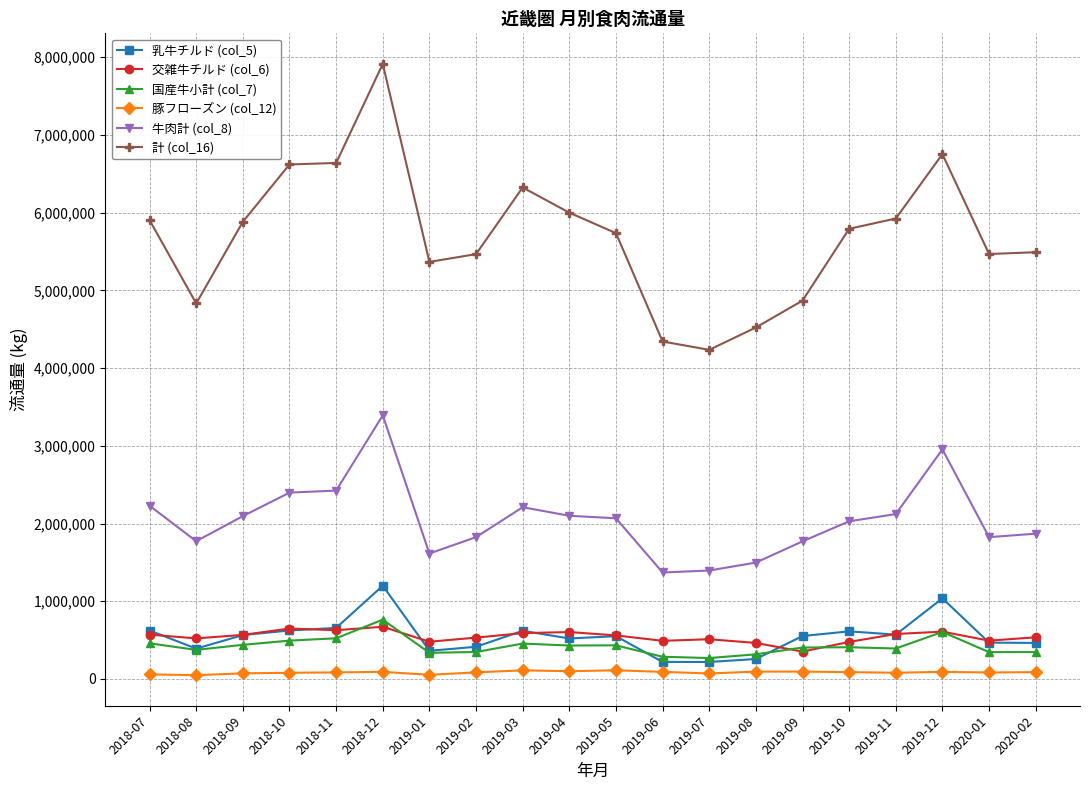

At how many categories does at least one series exceed 7548089?

1